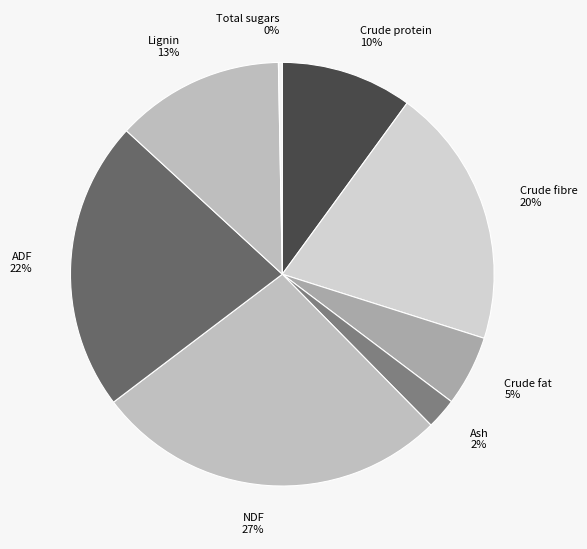

Which has a higher value, Ash or Total sugars?

Ash